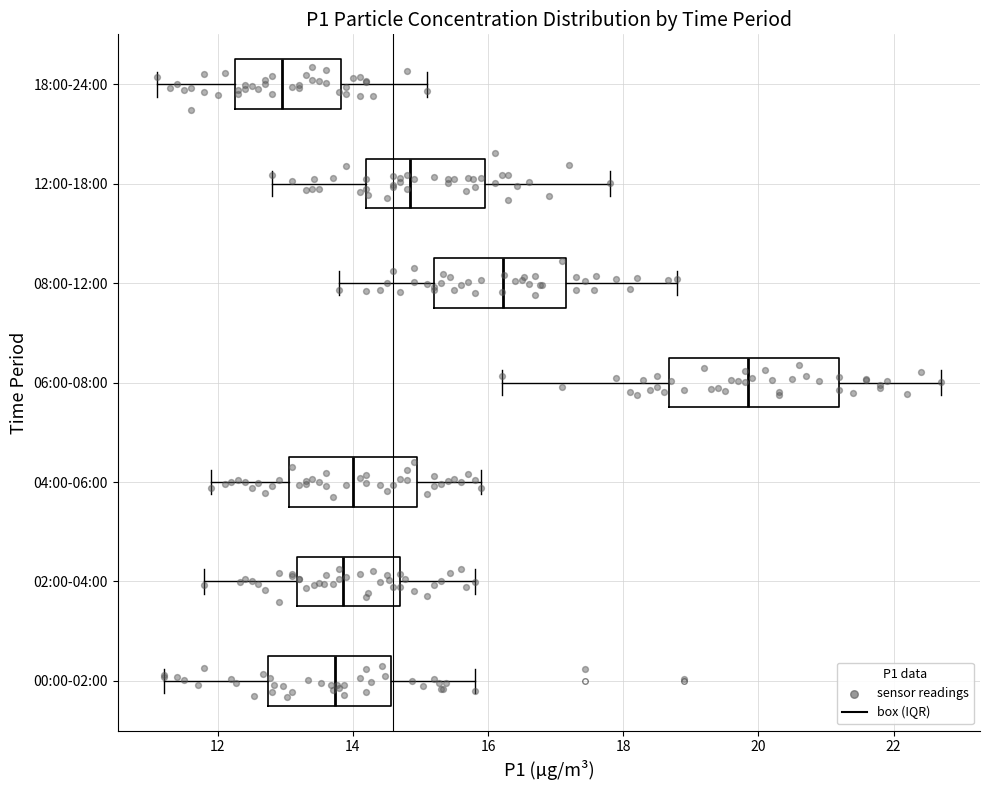

Where is the right edge of the box for 04:00-06:00 on the x-axis? The values are not printed on the chart, so give them approximately, as read against the axis.

15.0